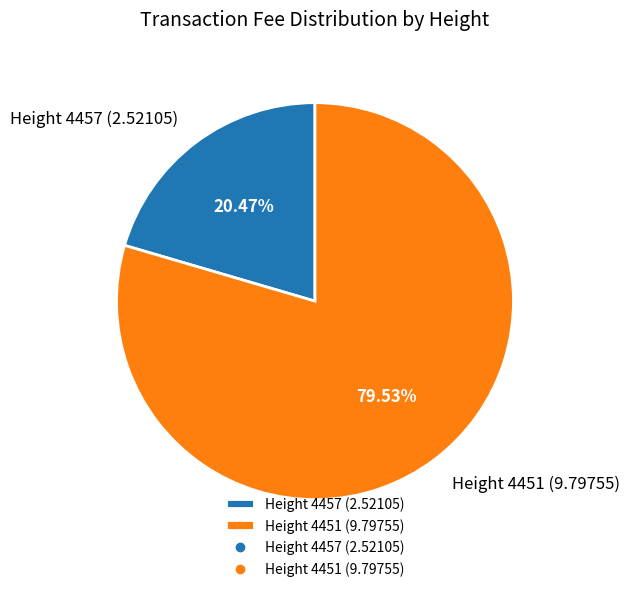

Approximately how many times larger is the value at Height 4457 (2.52105) compared to Height 4451 (9.79755)?

0.3